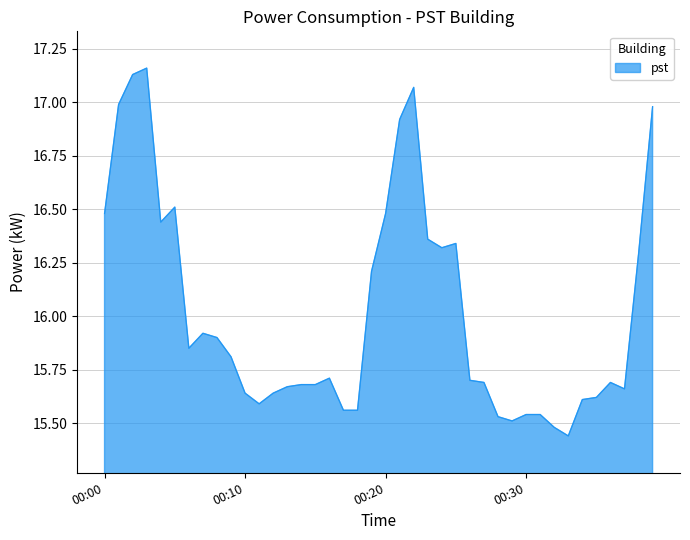

What is the difference between the maximum and minimum values?

1.7